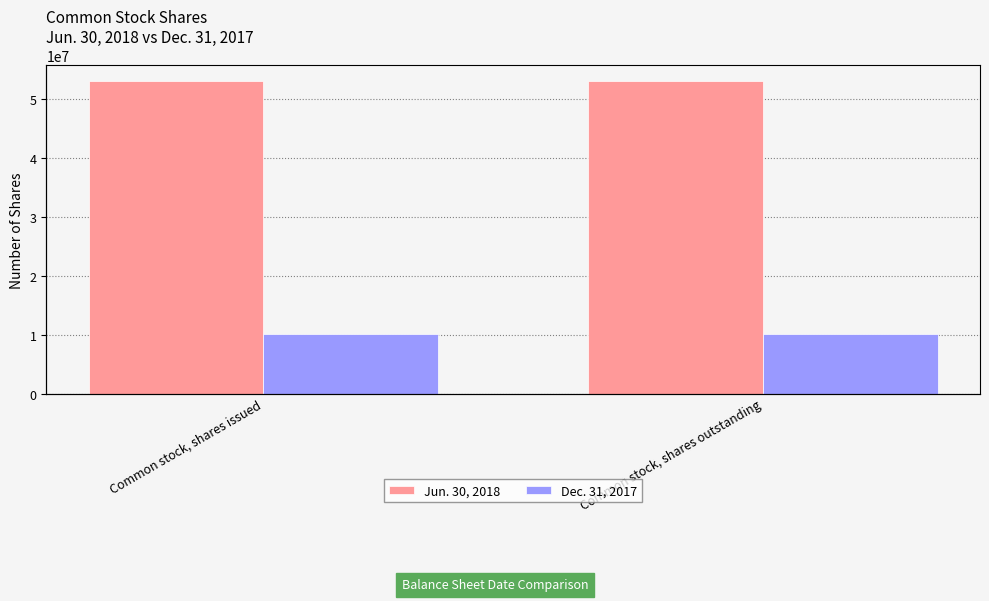

Reading left to right, list all the values displayed in this chart.

Jun. 30, 2018: 53186000	53186000
Dec. 31, 2017: 10119000	10119000